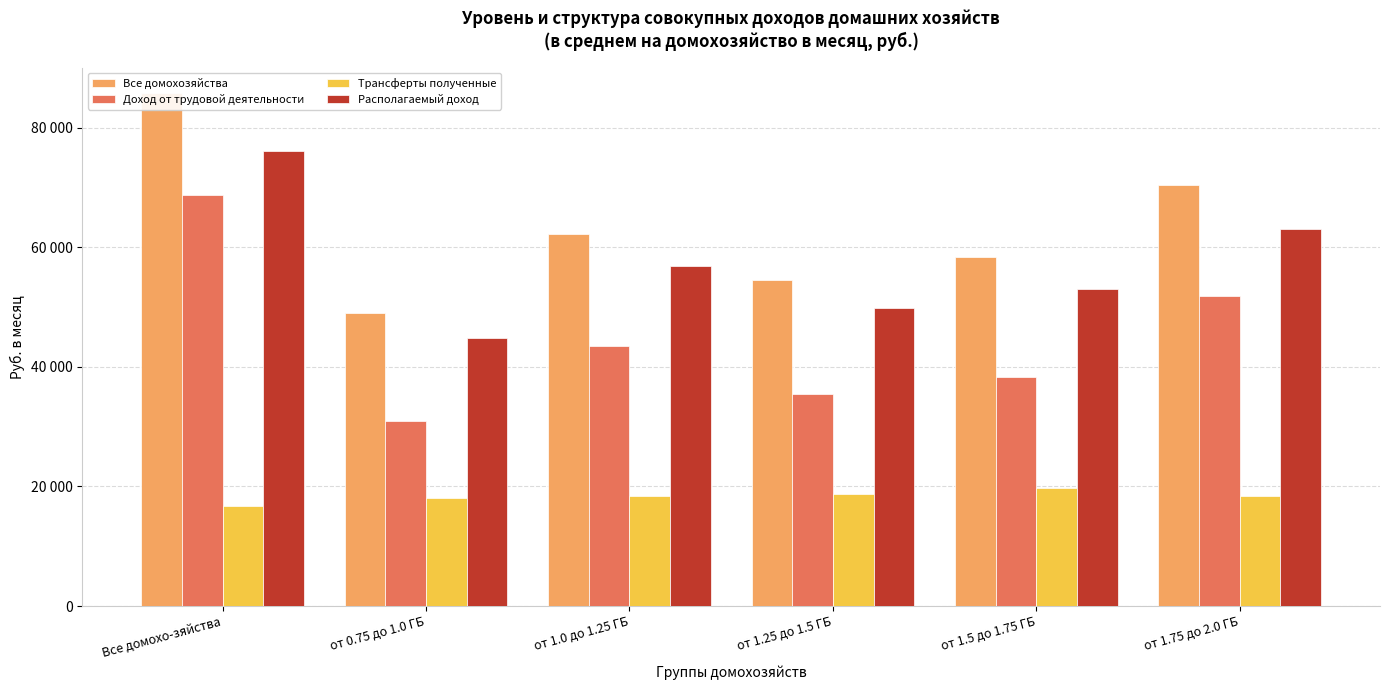

What is the spread (max minus min) of values at от 0.75 до 1.0 ГБ?

30914.7